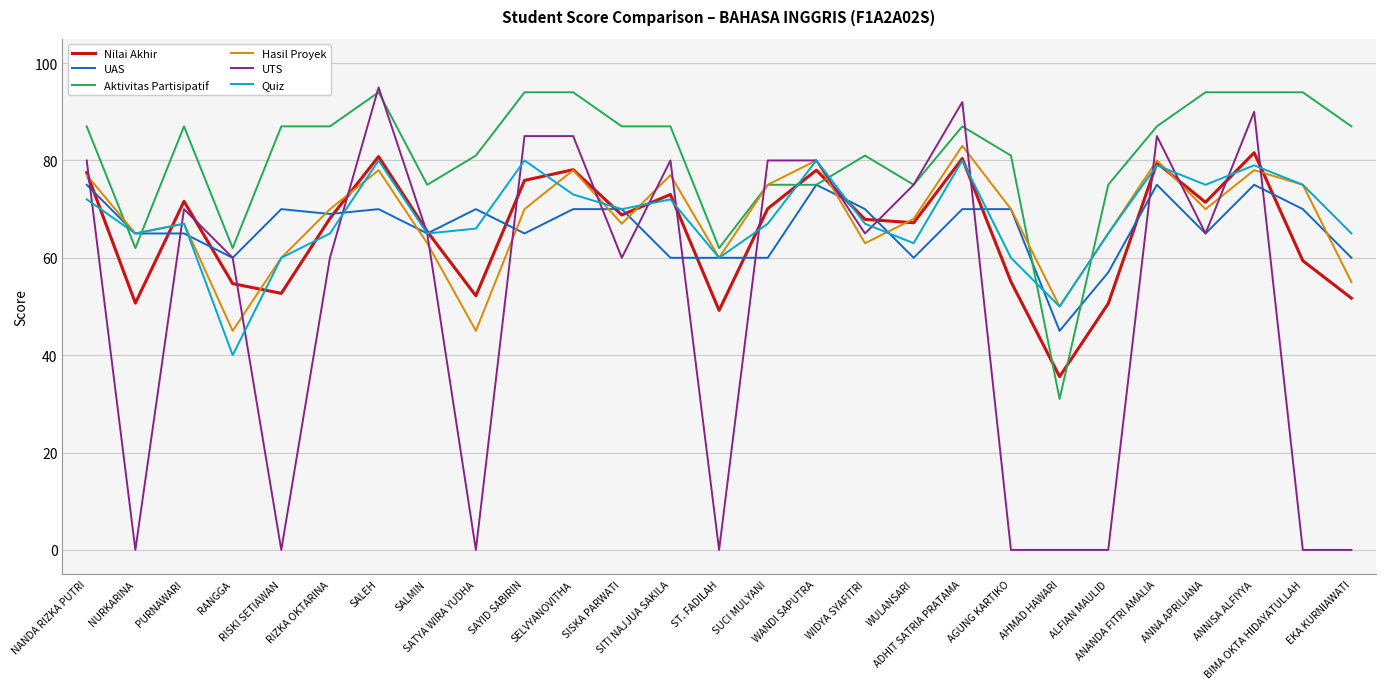

What is the highest value of the Aktivitas Partisipatif series?

94.0